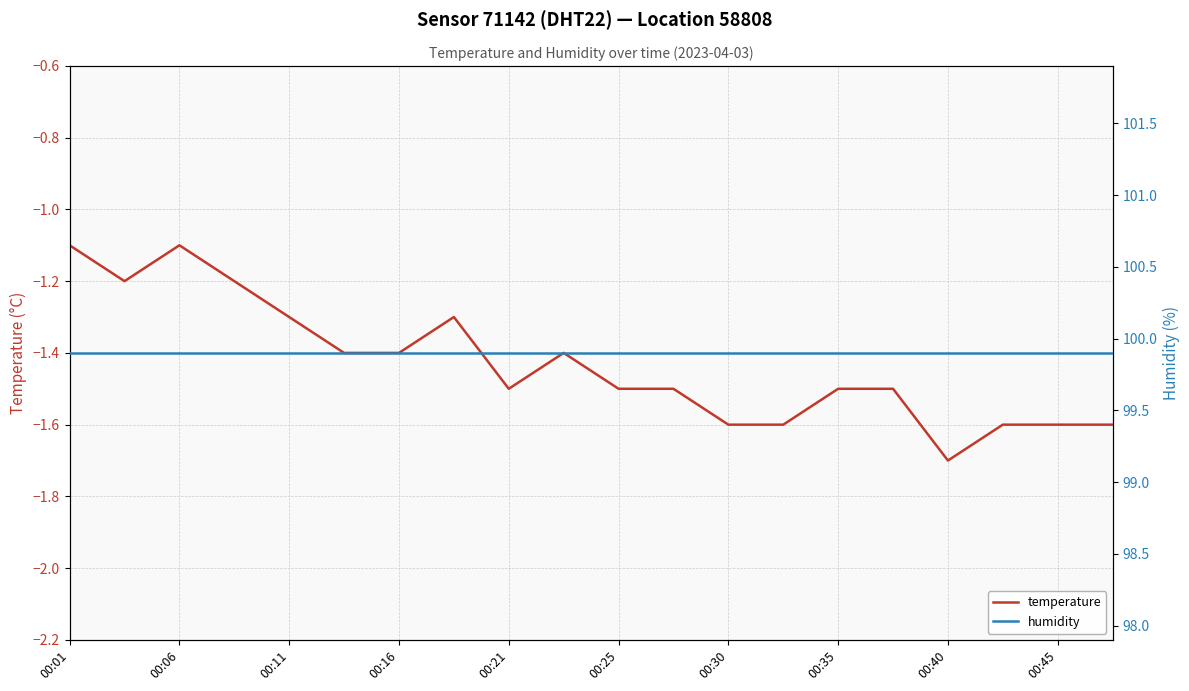

What is the lowest value of the temperature series?

-1.7